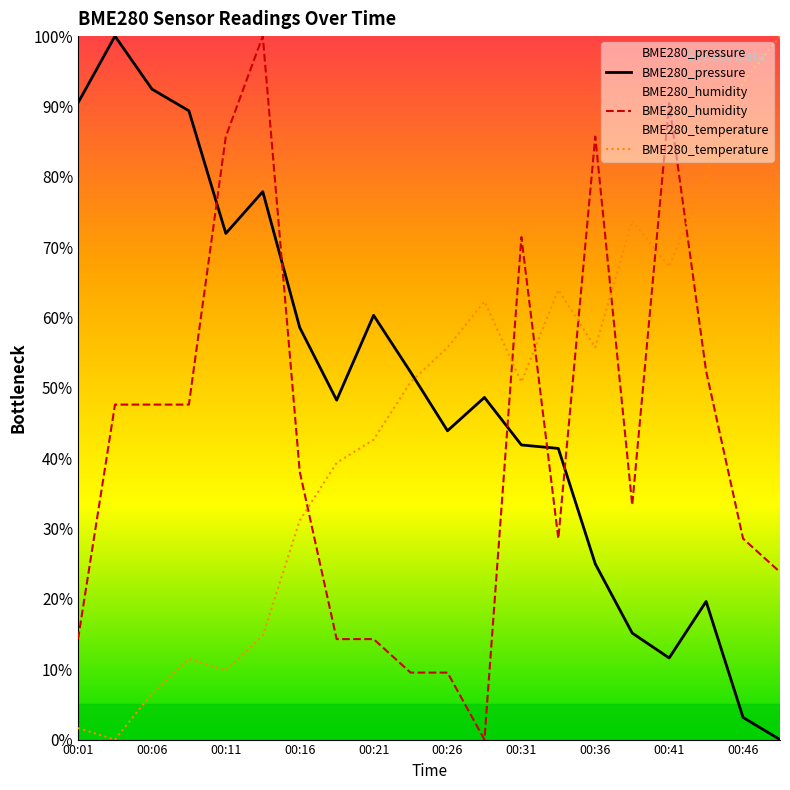

Which has a higher value, 00:49 or 00:06?

00:06